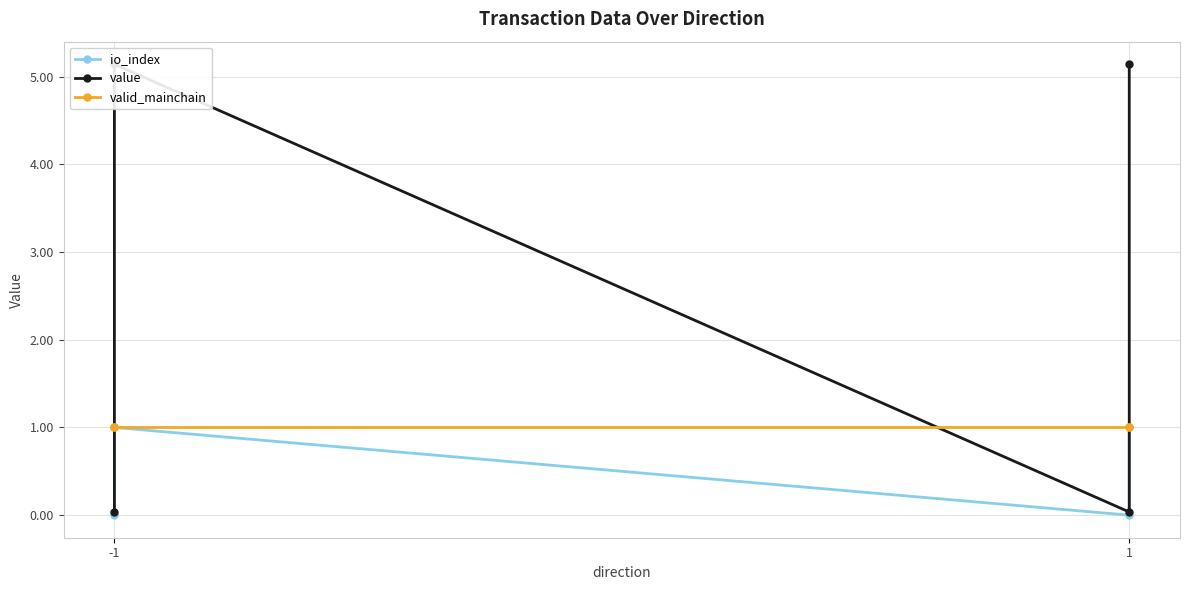

How many interior local valleys does the value series have?

1